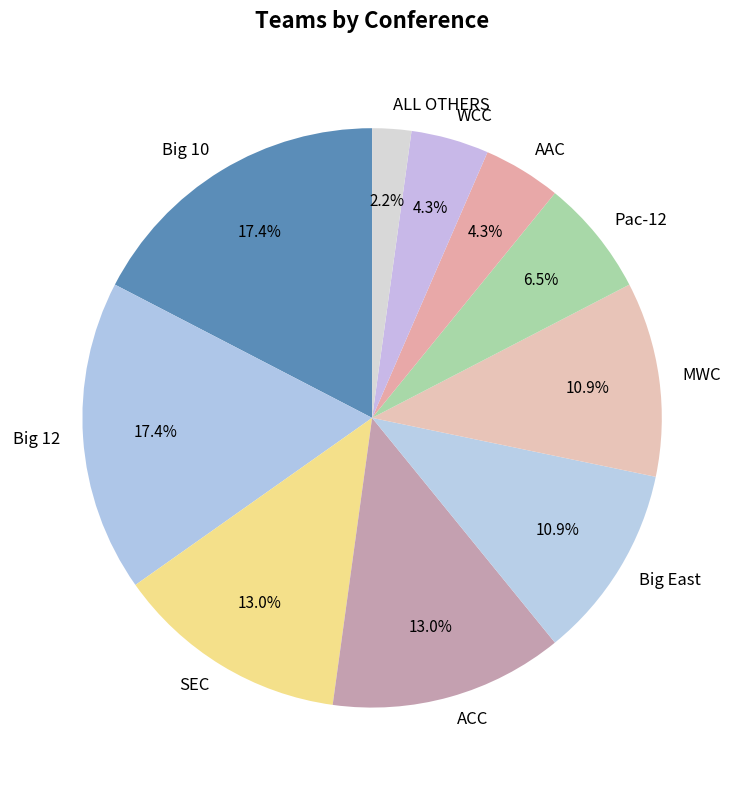

True or false: ALL OTHERS accounts for 2% of the total.

True